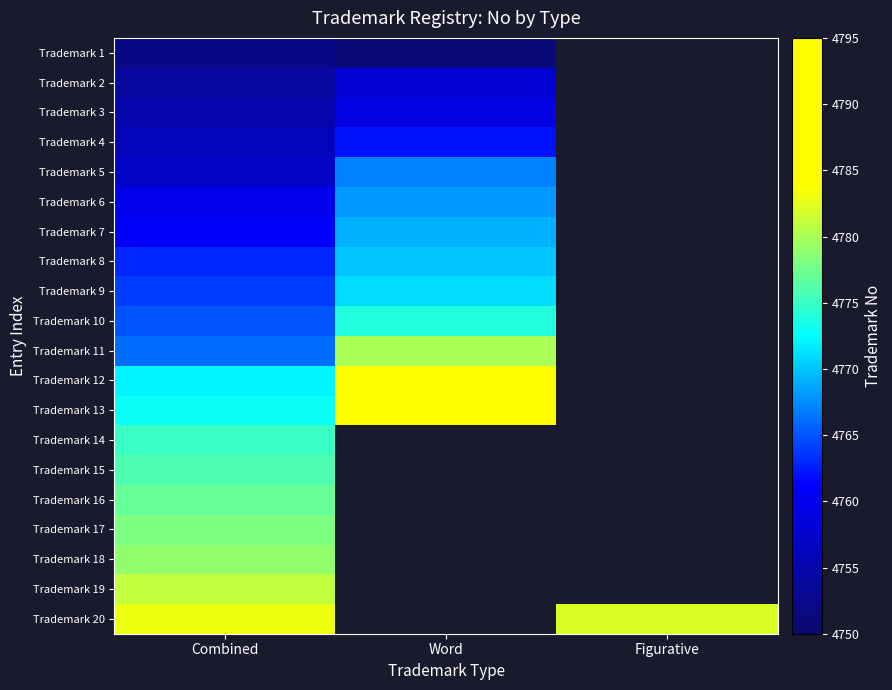

Which category has the lowest value across all series?

Word